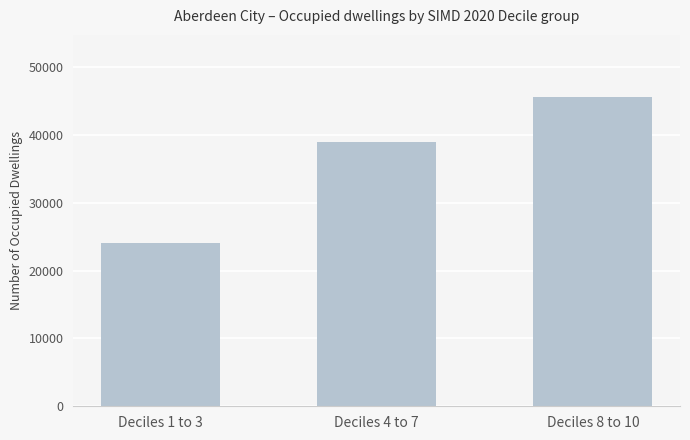

What is the label of the 3rd bar from the left?

Deciles 8 to 10